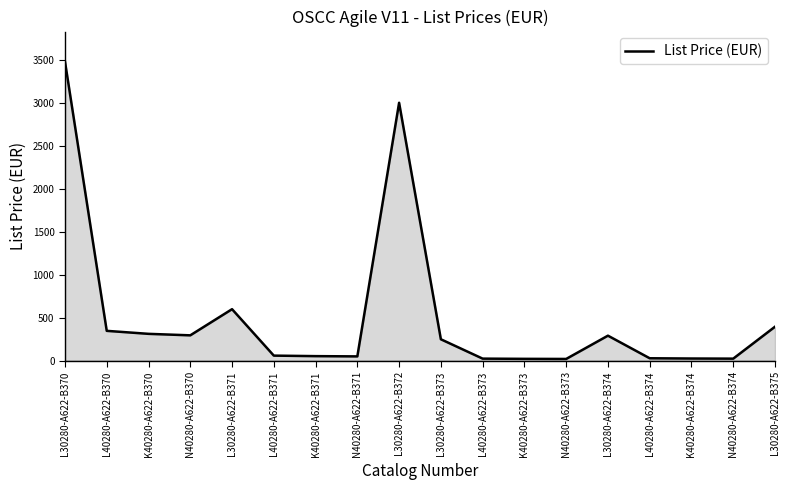

Between L40280-A622-B371 and N40280-A622-B373, which is larger?

L40280-A622-B371